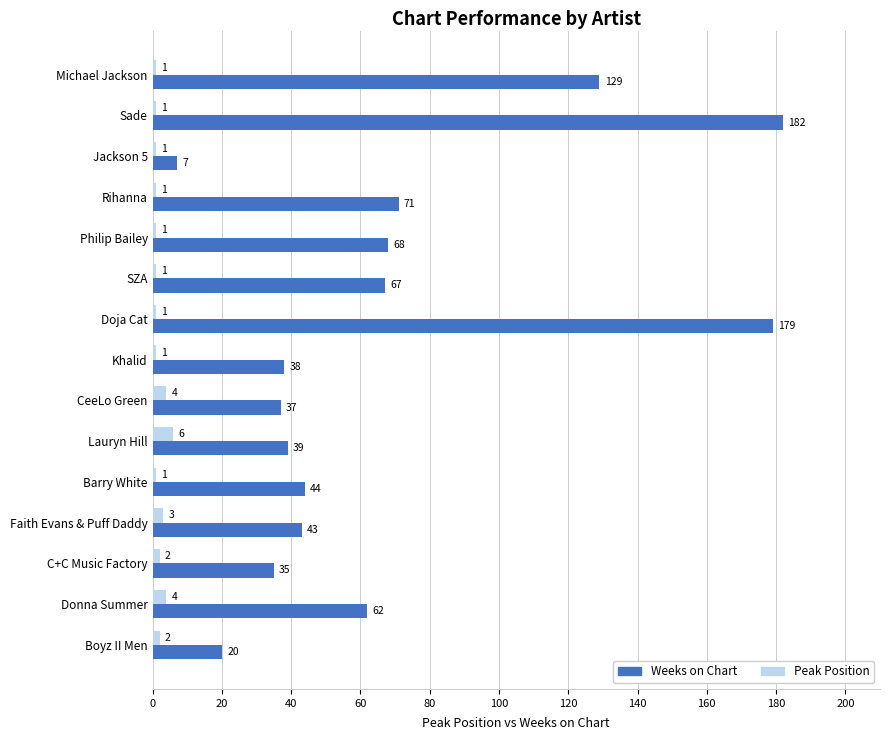

What is the difference between the second highest and second lowest values in the Peak Position series?

3